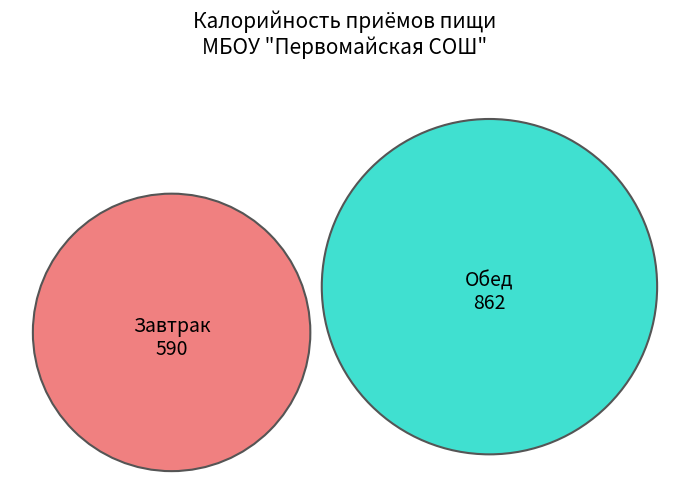

Approximately how many times larger is the value at Завтрак compared to Обед?

0.7